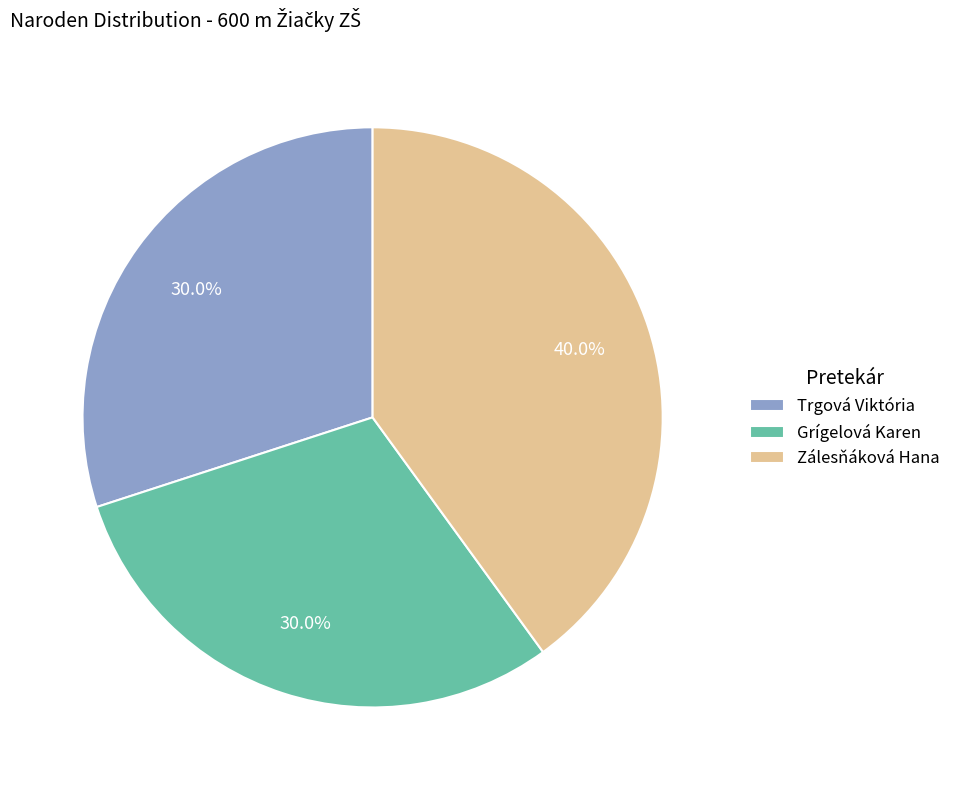

Which slice is the largest?

Zálesňáková Hana